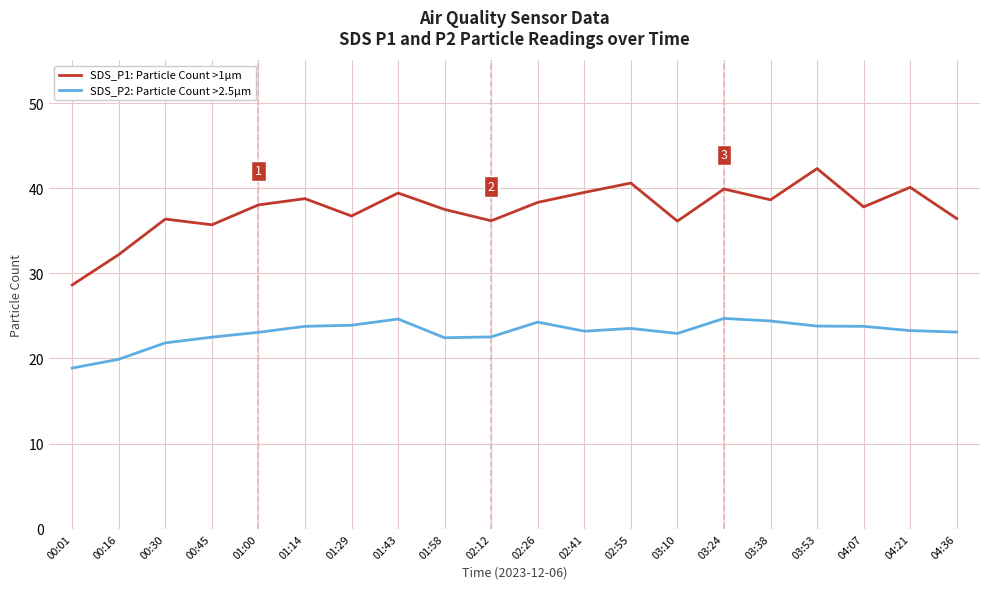

What is the sum of all SDS_P2: Particle Count >2.5µm values?

460.4